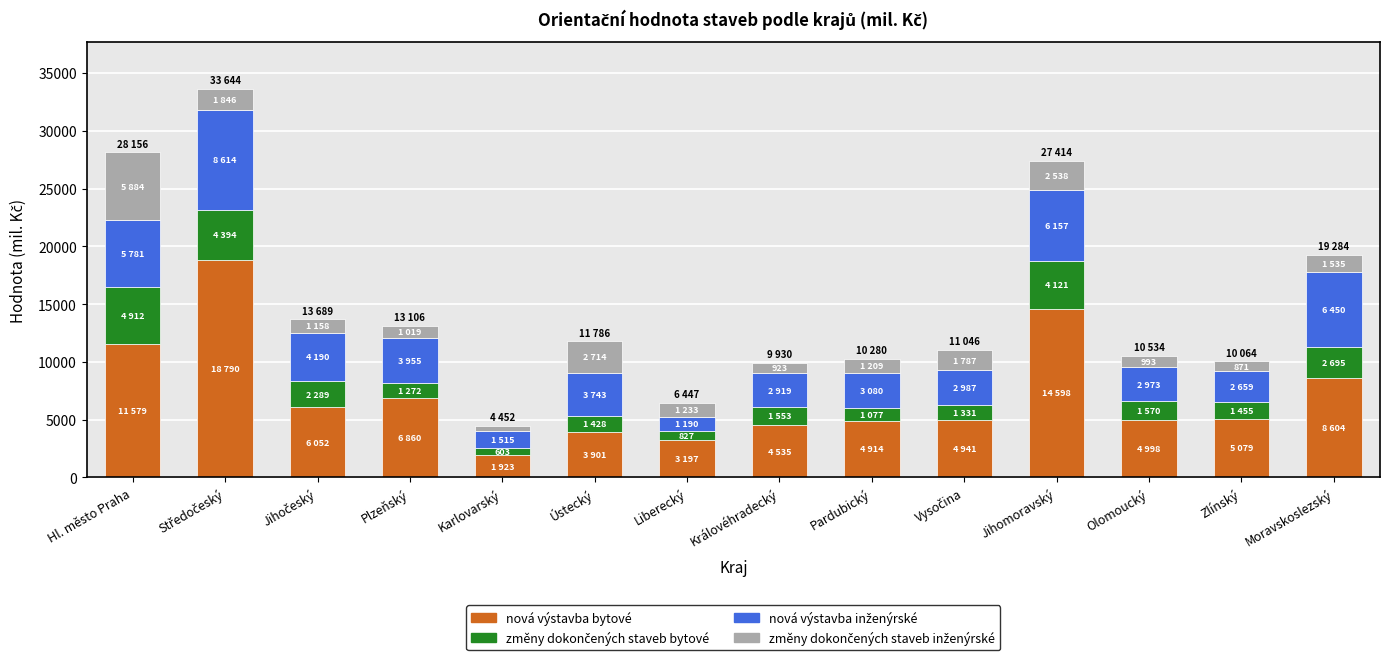

Is it true that nová výstavba bytové equals 11424 at Moravskoslezský?

False